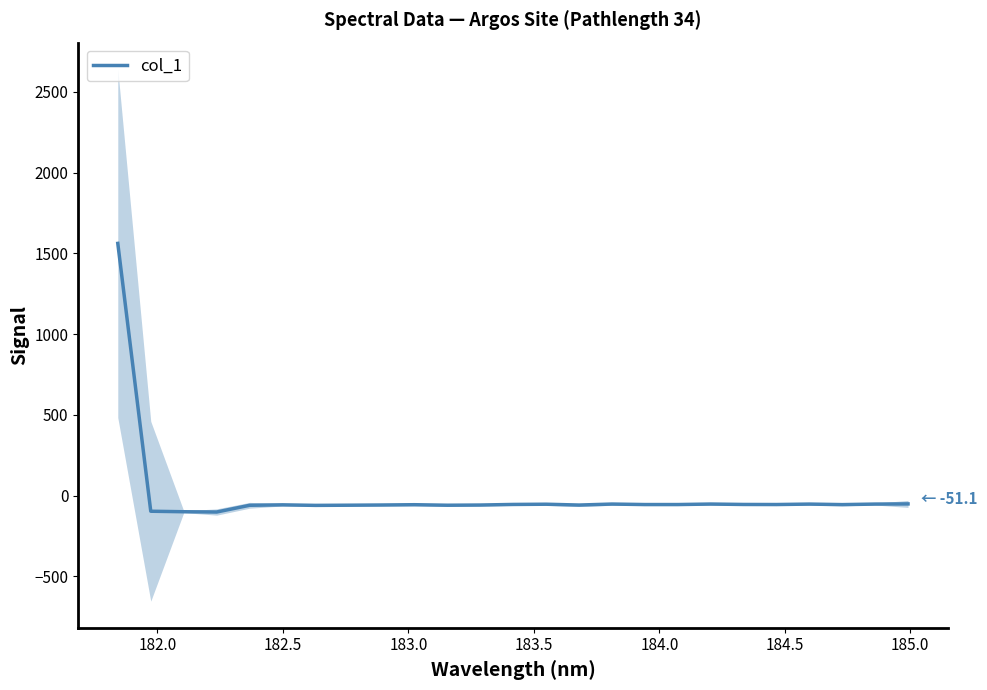

What is the minimum value for col_1?

-101.3